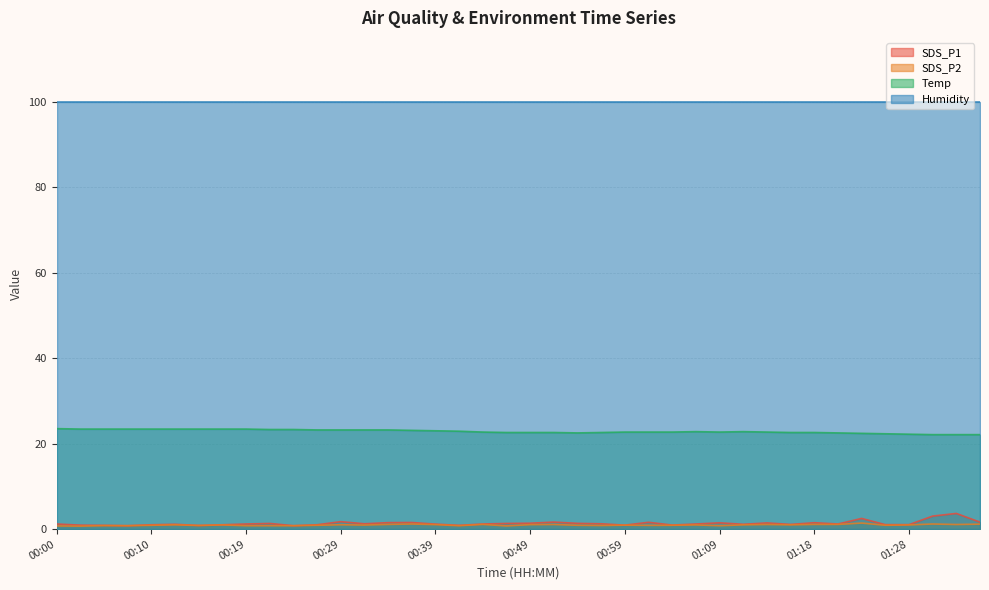

List the series in order of their peak value, highest first.

Humidity, Temp, SDS_P1, SDS_P2